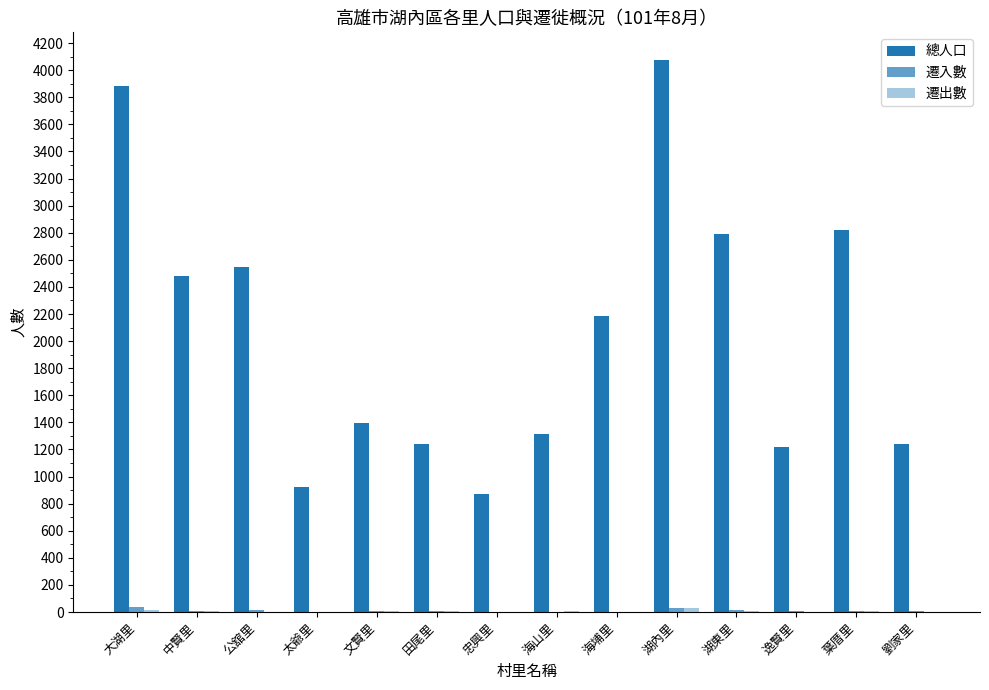

Reading left to right, what are all the values shown in this chart?

總人口: 3881	2479	2547	924	1394	1242	872	1312	2182	4076	2793	1220	2824	1237
遷入數: 34	9	13	0	7	6	0	3	3	27	13	6	7	4
遷出數: 18	9	3	2	4	5	1	5	2	30	9	1	8	0